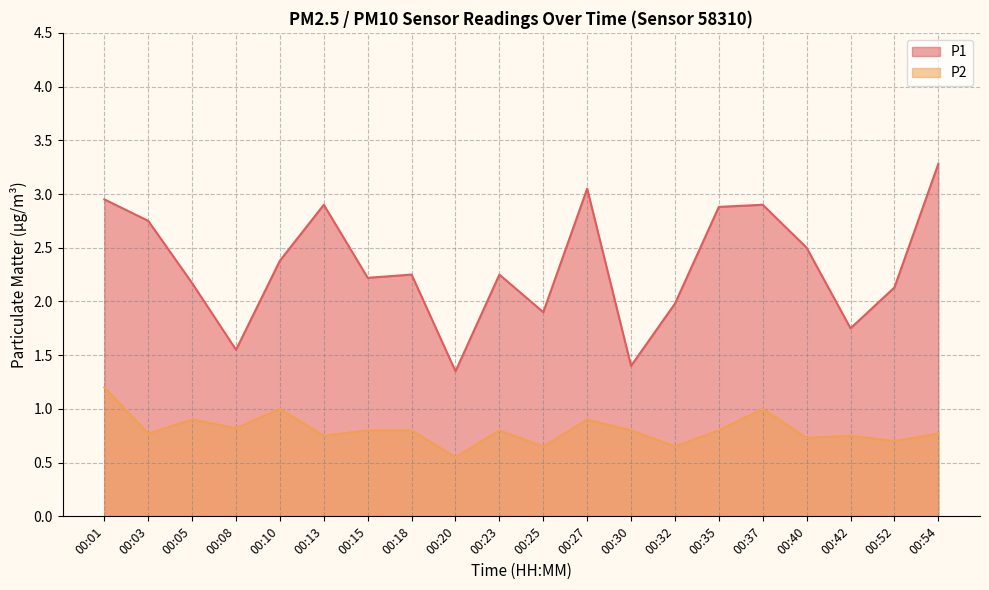

Which series has the widest spread of values?

P1